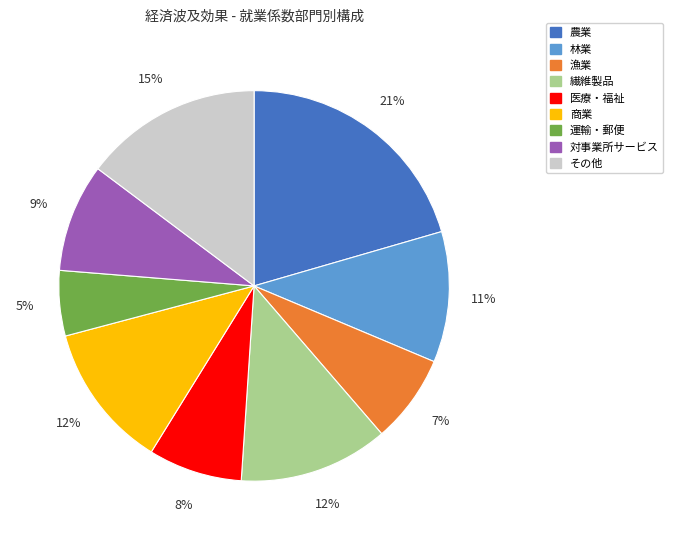

To the nearest percent, what is the average slice percentage?

11%